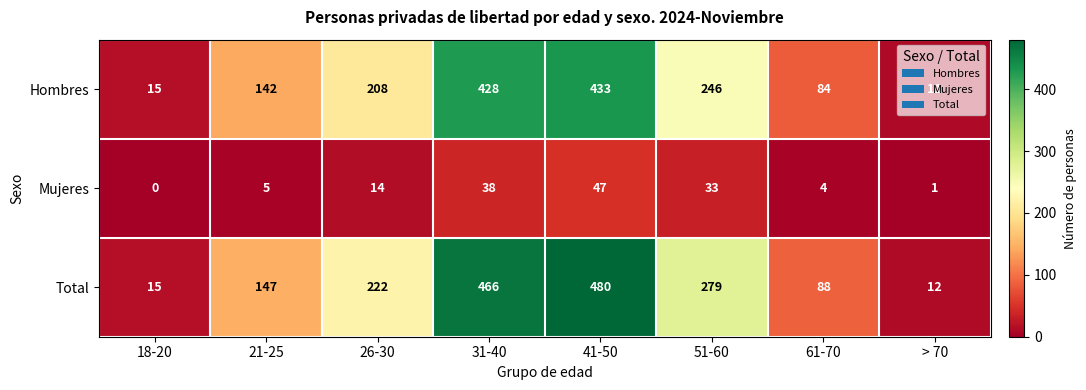

What is the spread (max minus min) of values at 41-50?

433